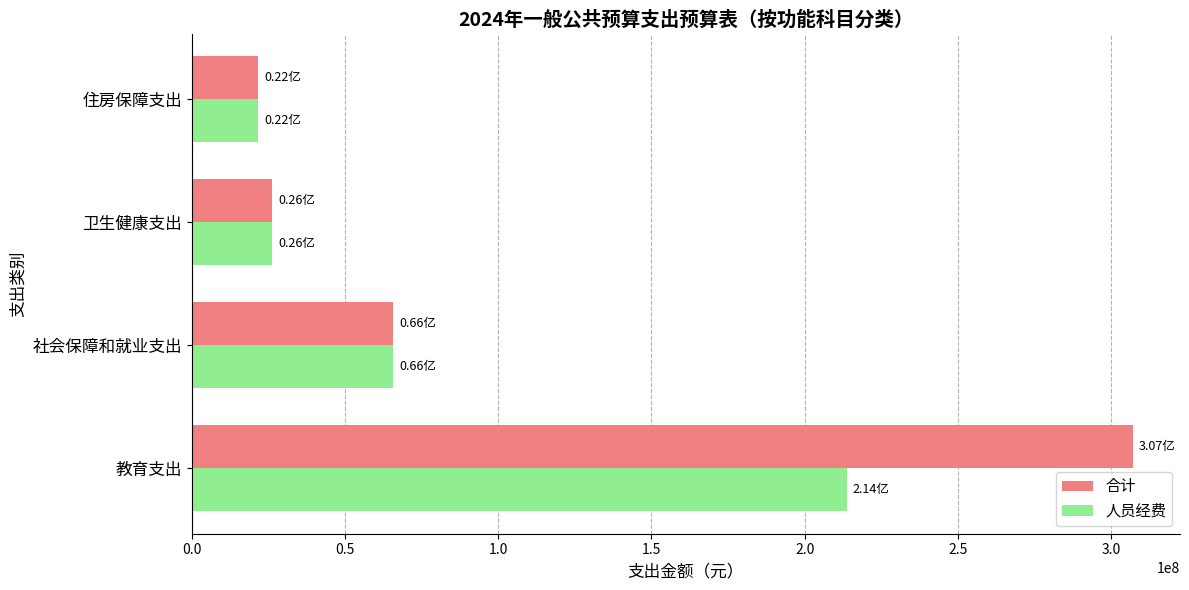

List the series in order of their overall mean, highest first.

合计, 人员经费